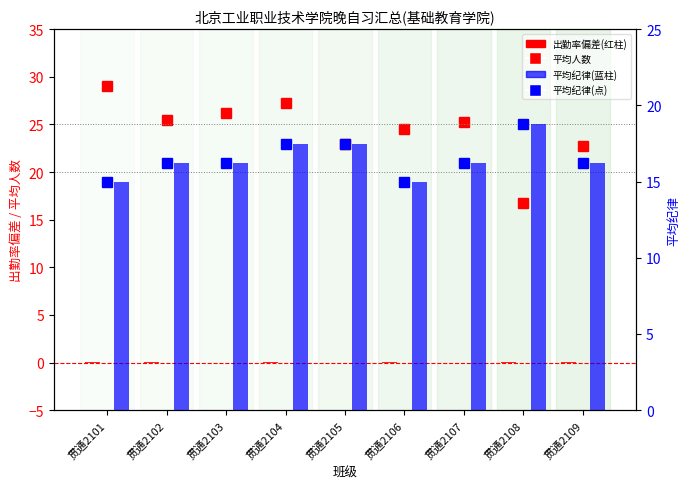

Which category has the highest value across all series?

贯通2101